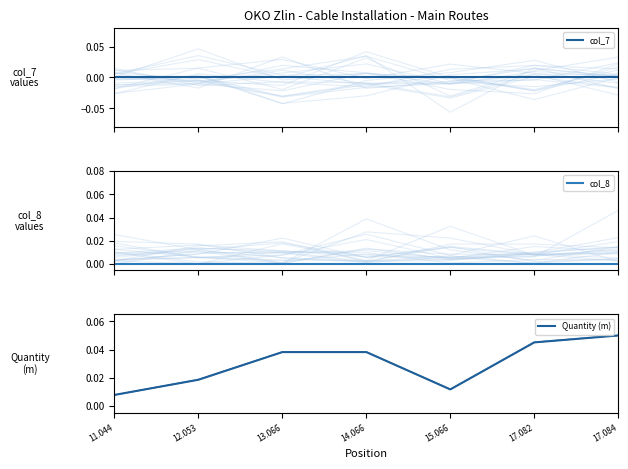

Reading right to left, transcribe all the data shown in this chart.

col_7: 17.084=0.0	17.082=0.0	15.066=0.0	14.066=0.0	13.066=0.0	12.053=0.0	11.044=0.0
col_8: 17.084=0.0	17.082=0.0	15.066=0.0	14.066=0.0	13.066=0.0	12.053=0.0	11.044=0.0
Quantity (m): 17.084=0.1	17.082=0.0	15.066=0.0	14.066=0.0	13.066=0.0	12.053=0.0	11.044=0.0